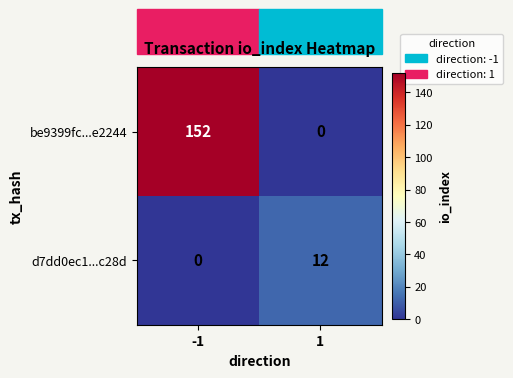

Which series has the largest range (max minus min)?

be9399fc...e2244